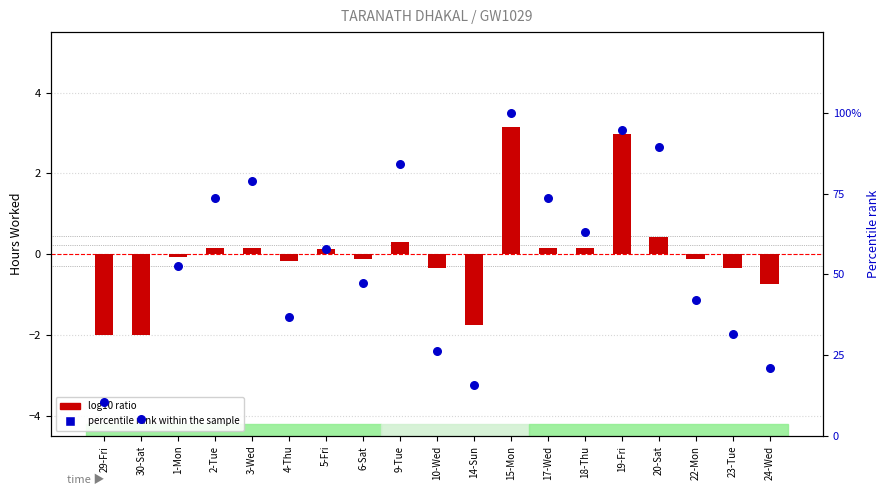

At how many categories does at least one series exceed 9?

18